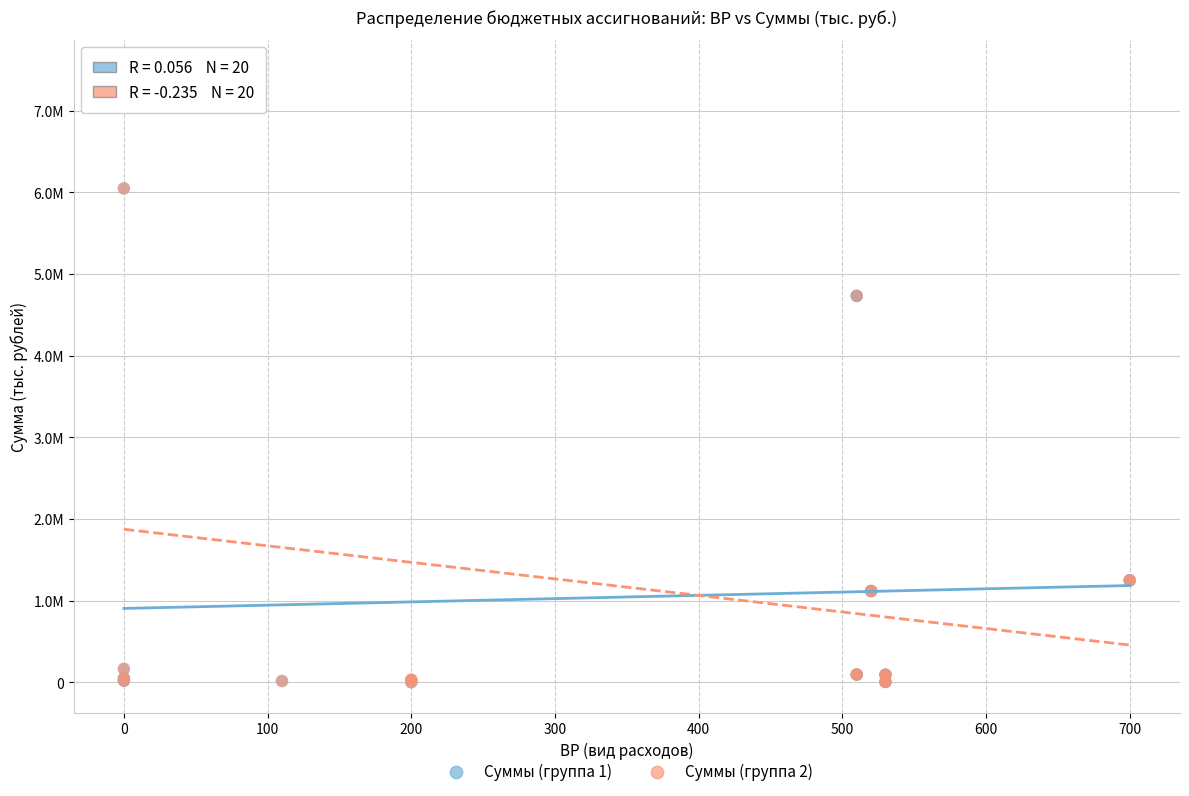

What are all the series names shown in the legend?

Суммы (группа 1), Суммы (группа 2)